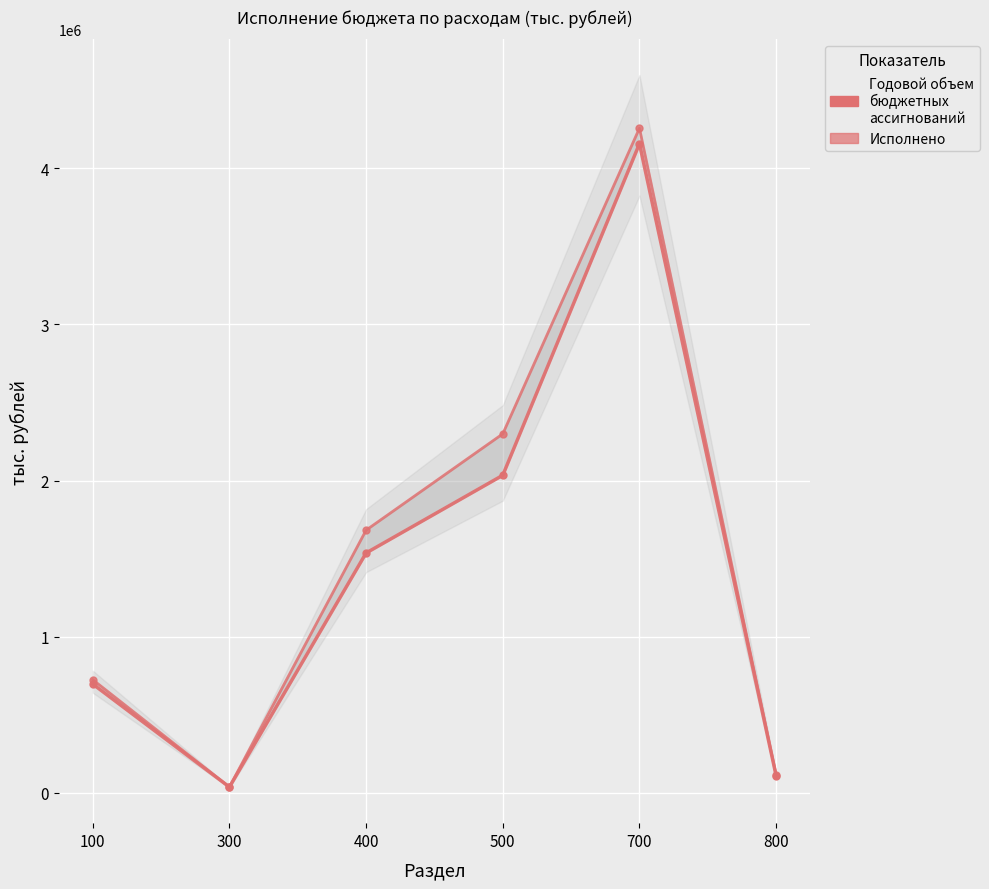

Reading right to left, list all the values displayed in this chart.

Годовой объем бюджетных ассигнований: 113890.7	4257093.2	2299284.1	1682403.5	36949.5	724540.5
Исполнено: 109607.7	4157679.7	2033947.4	1536293.4	36732.1	696527.3